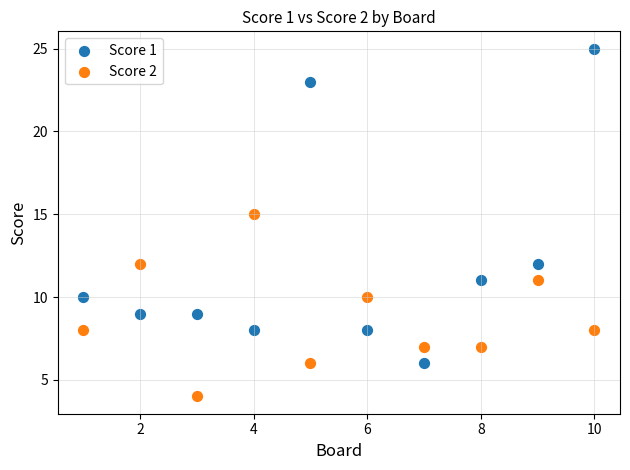

Across all series, what Y value is closest to 14?

15